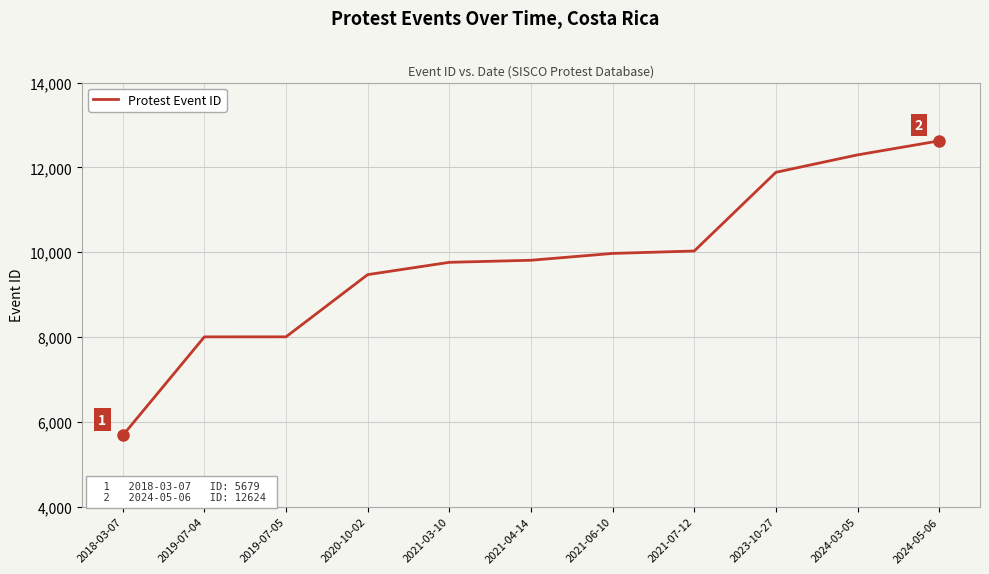

True or false: the data shows 1901 at 2018-03-07.

False